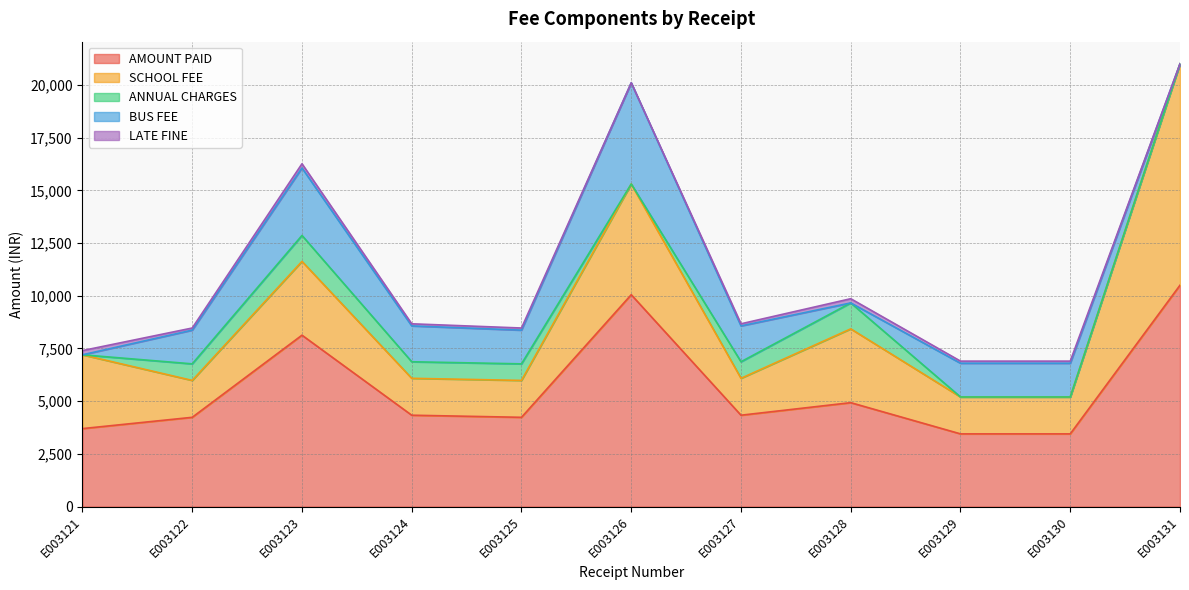

The AMOUNT PAID series shows 2451 at E003128. True or false?

False